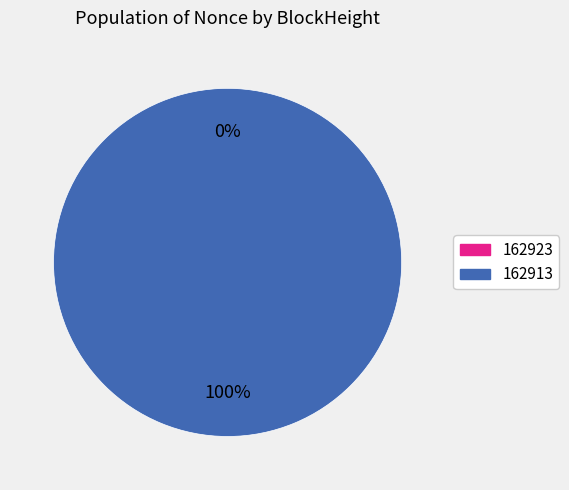

Which slice is the smallest?

162923